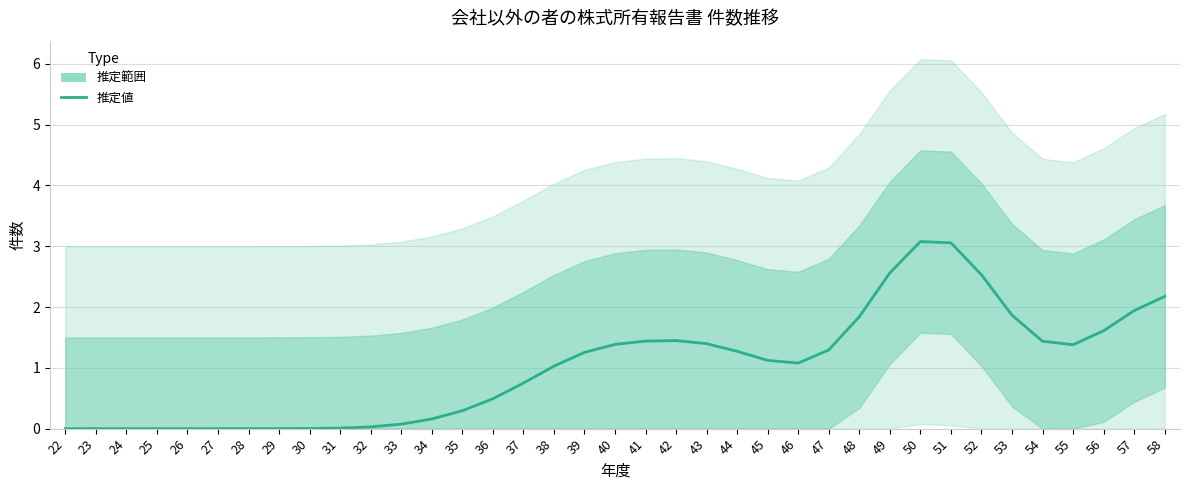

What is the difference between the second highest and minimum values?

3.1